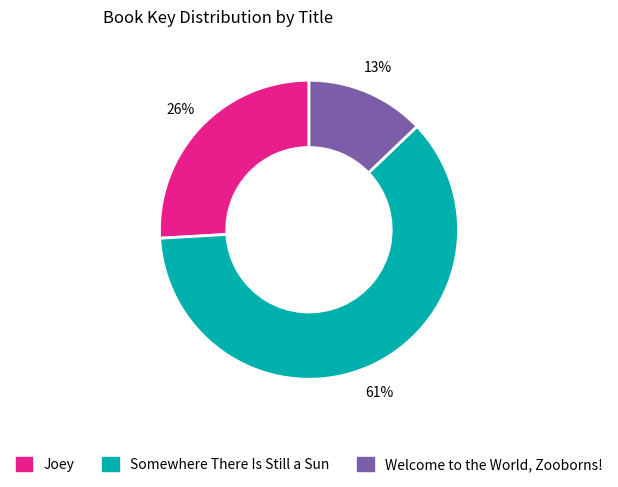

How many segments does this pie chart have?

3